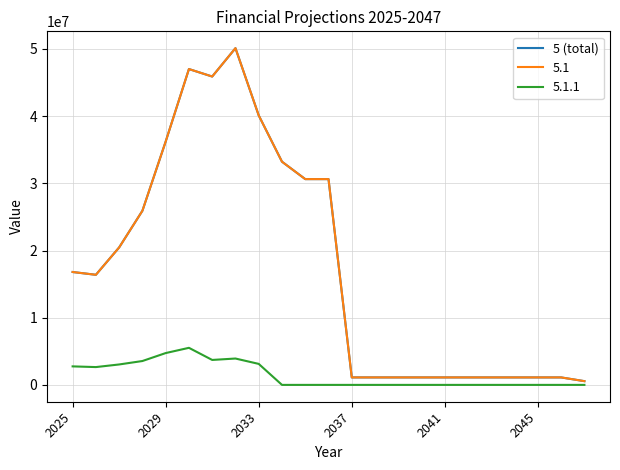

Is this an area chart (filled region under the line)?

No